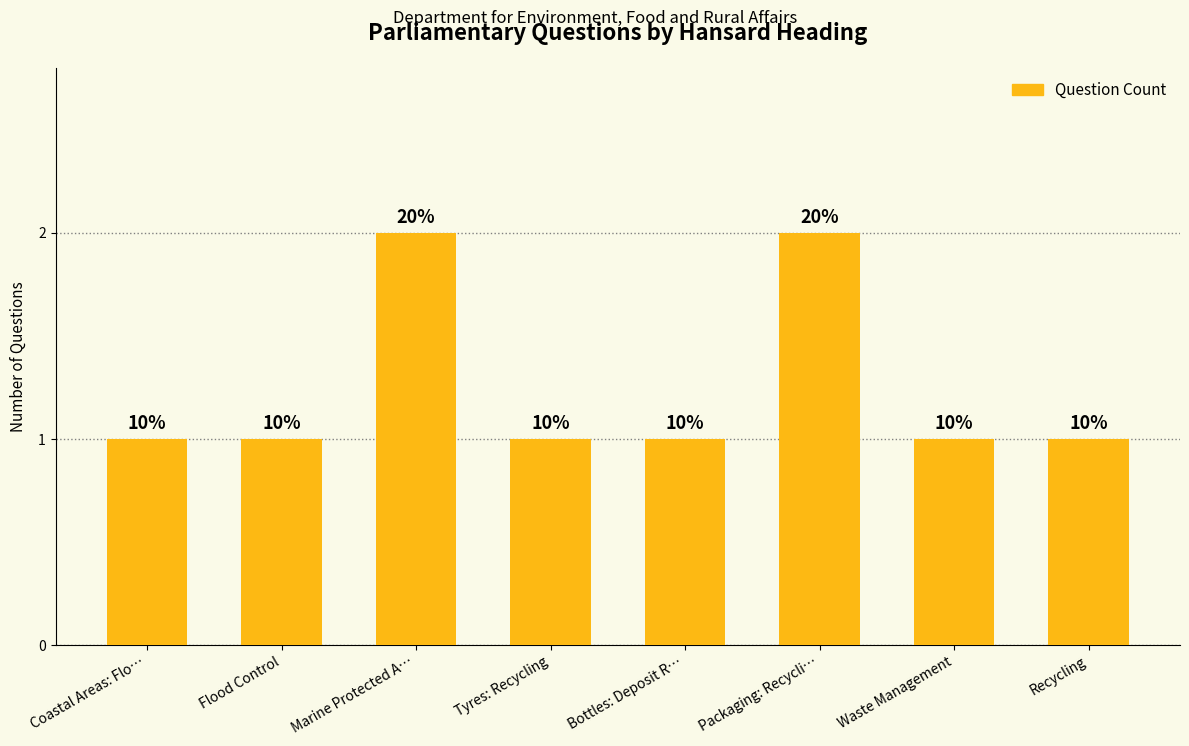

Reading right to left, what are all the values shown in this chart?

Recycling=1	Waste Management=1	Packaging: Recycli…=2	Bottles: Deposit R…=1	Tyres: Recycling=1	Marine Protected A…=2	Flood Control=1	Coastal Areas: Flo…=1